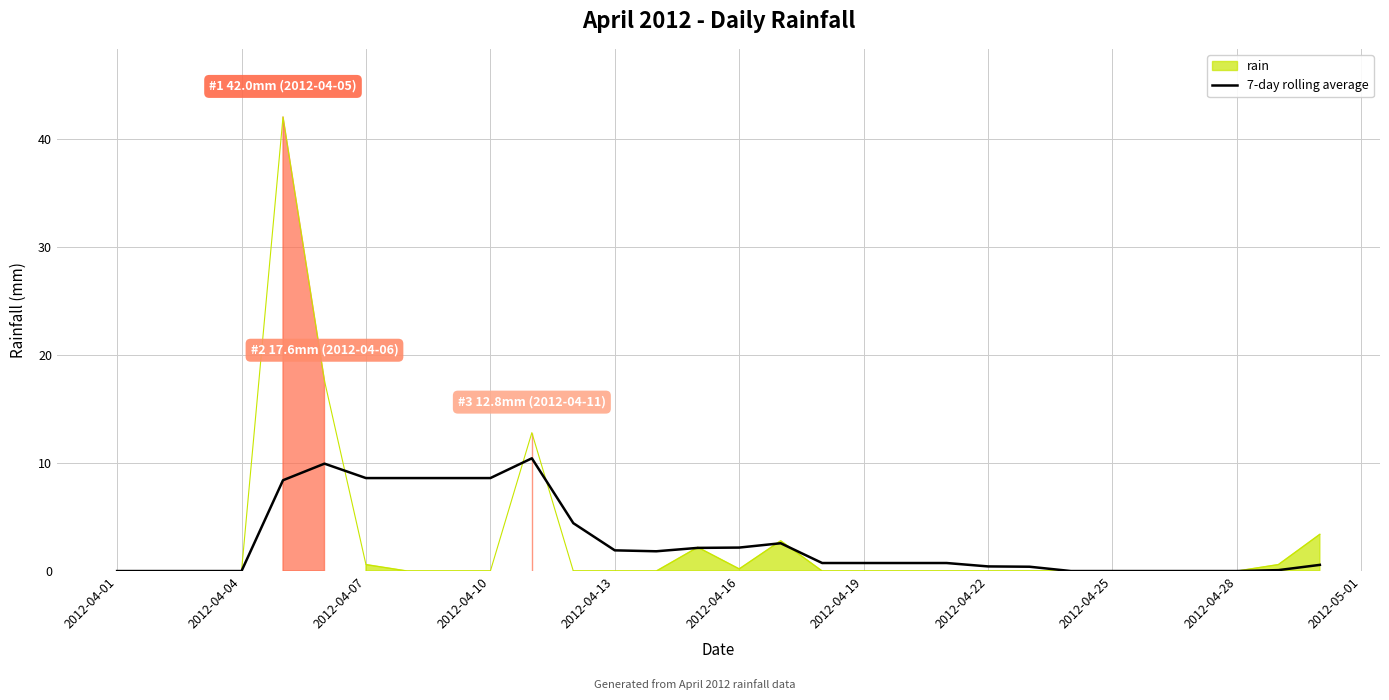

Does the chart have visible grid lines?

Yes